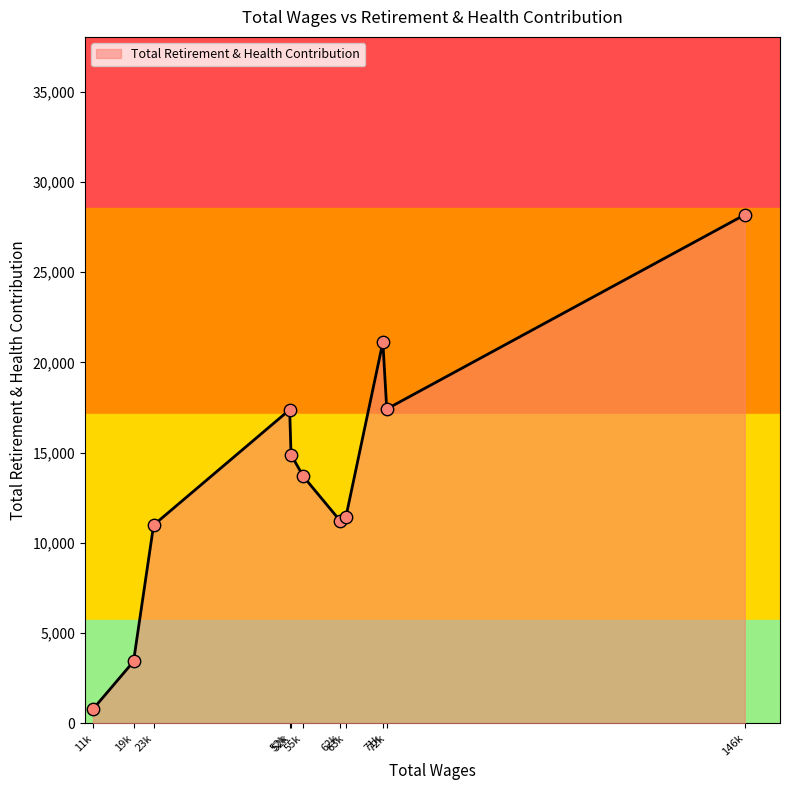

What is the change in value from 71624.0 to 63928.0?

-9689